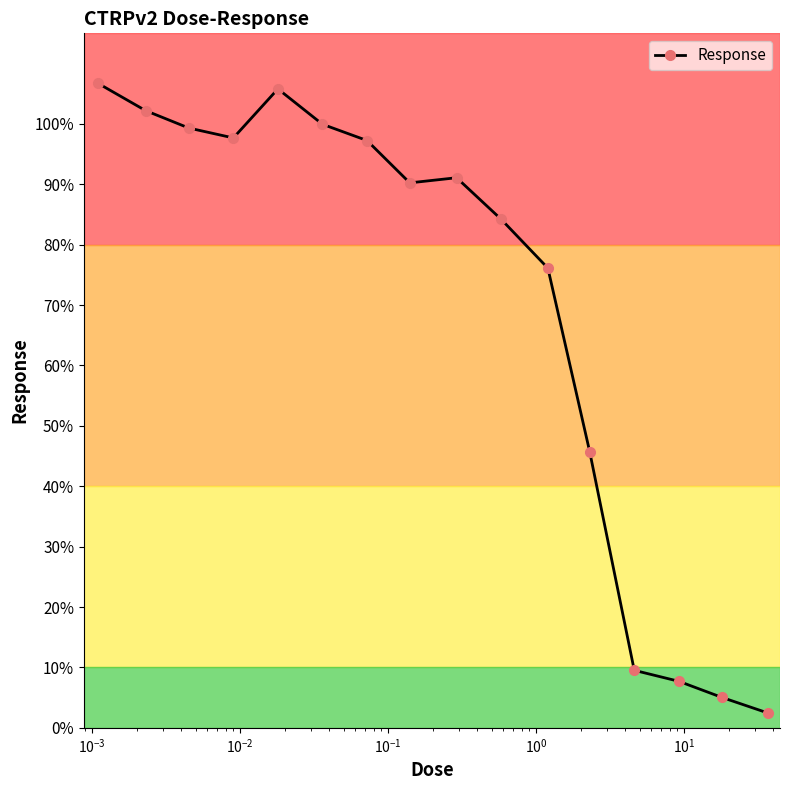

What is the value of the 1st point from the left?

106.7